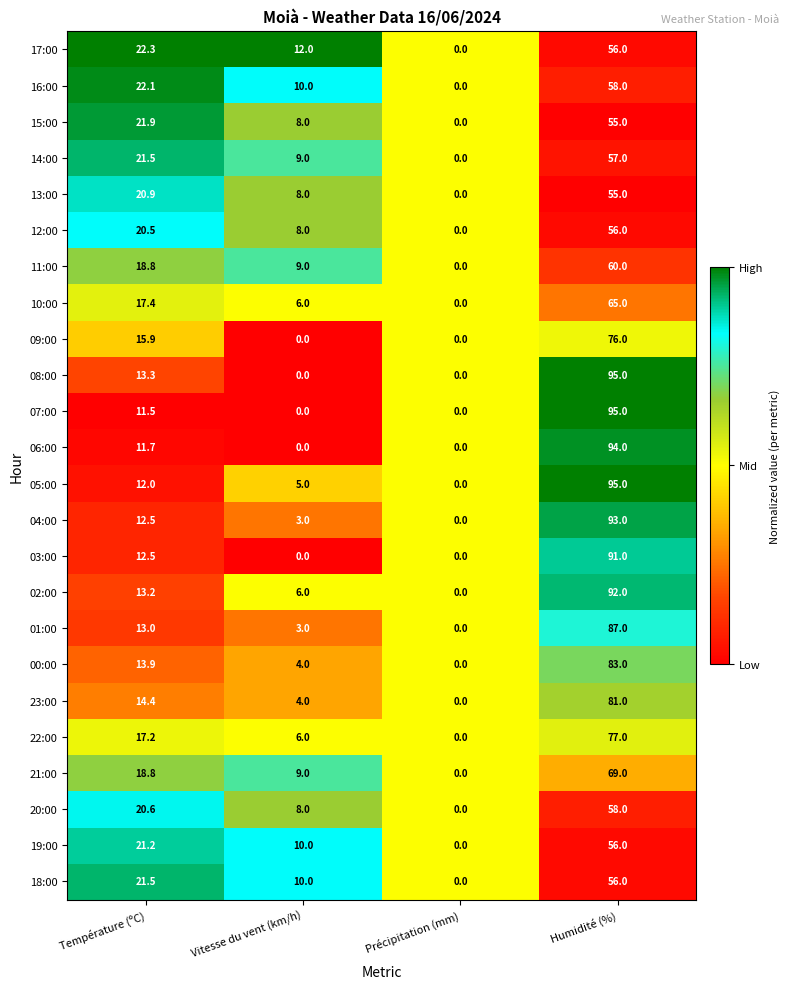

At which label does 06:00 reach its peak?

Humidité (%)